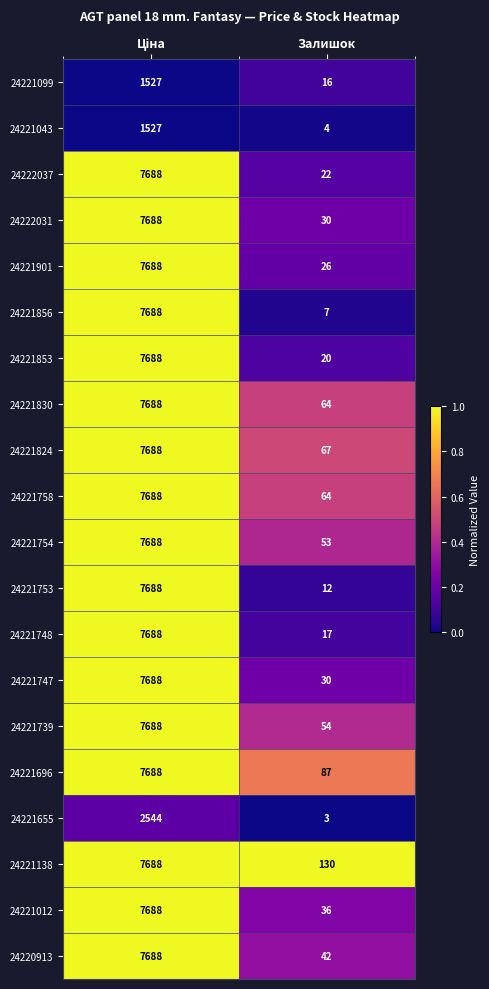

Is it true that 24221856 equals 3 at Залишок?

False